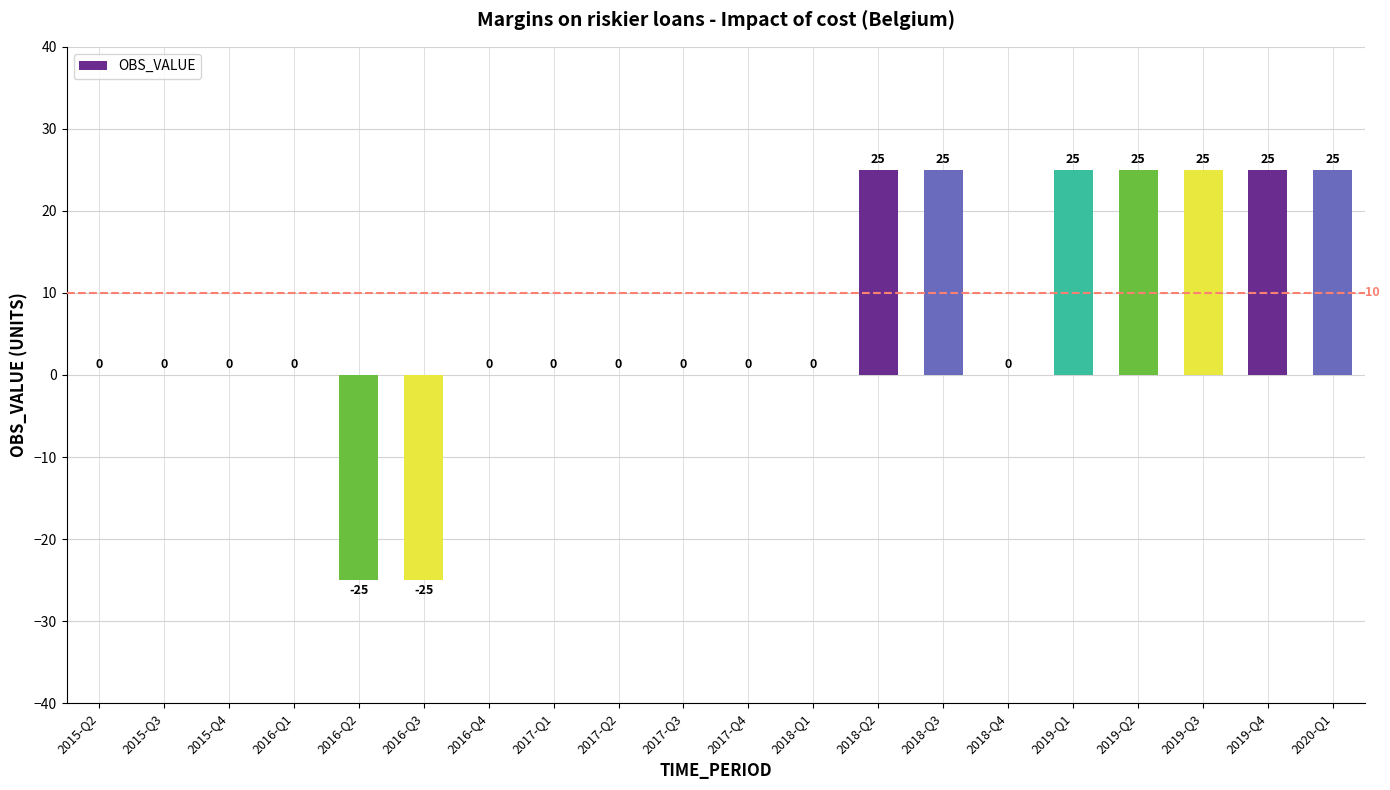

How many data points does each series have?

20